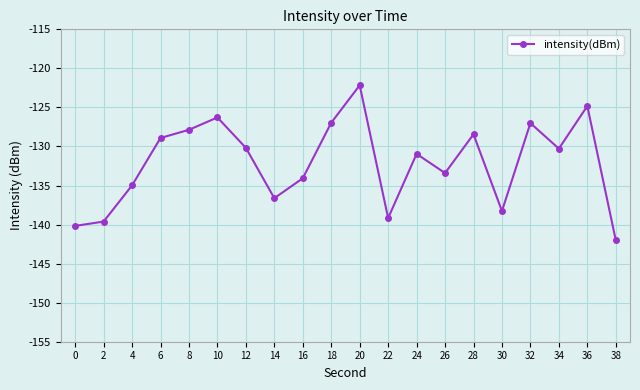

Is it true that the value at 30 is -138.3?

True